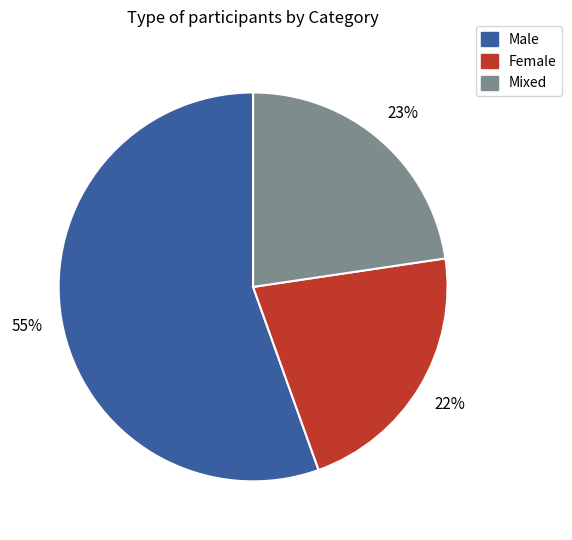

Rank the categories by value from lowest to highest.

Female, Mixed, Male